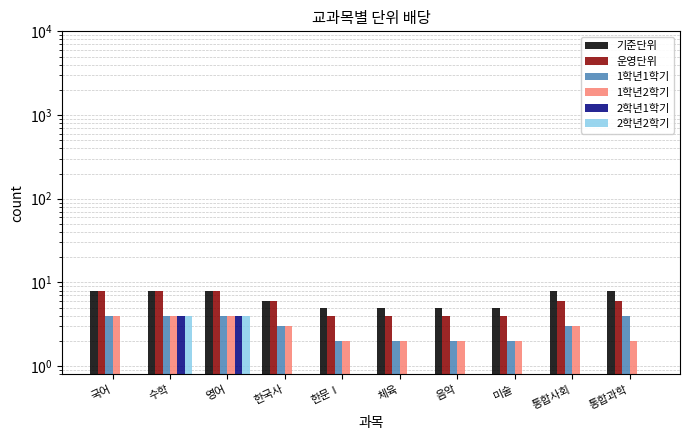

The value of 2학년2학기 at 국어 is 0.8. True or false?

False